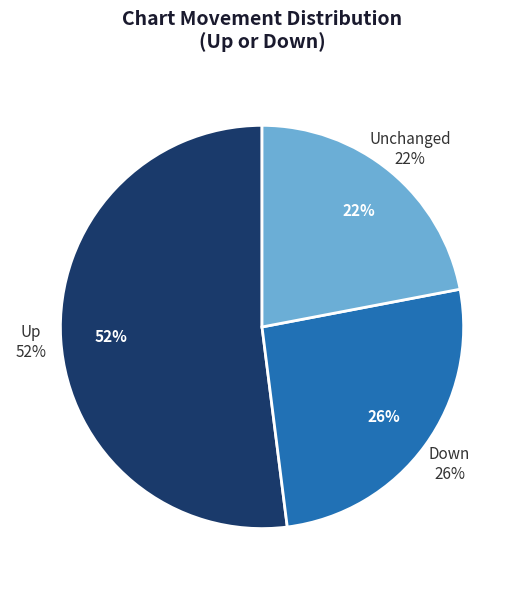

What percentage is NOT represented by up?

48.0%